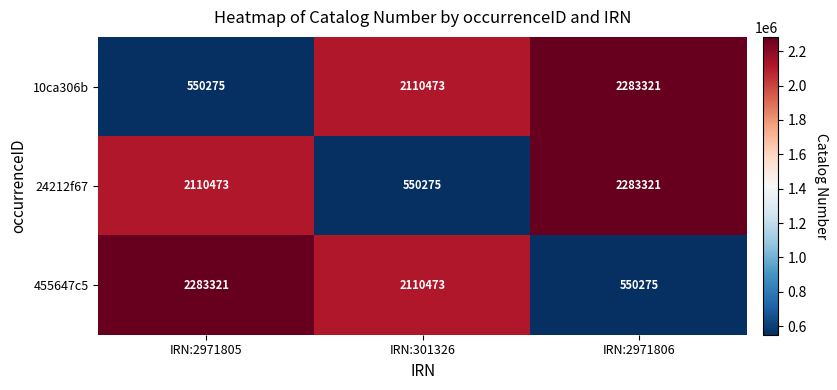

What is the greatest value displayed?

2283321